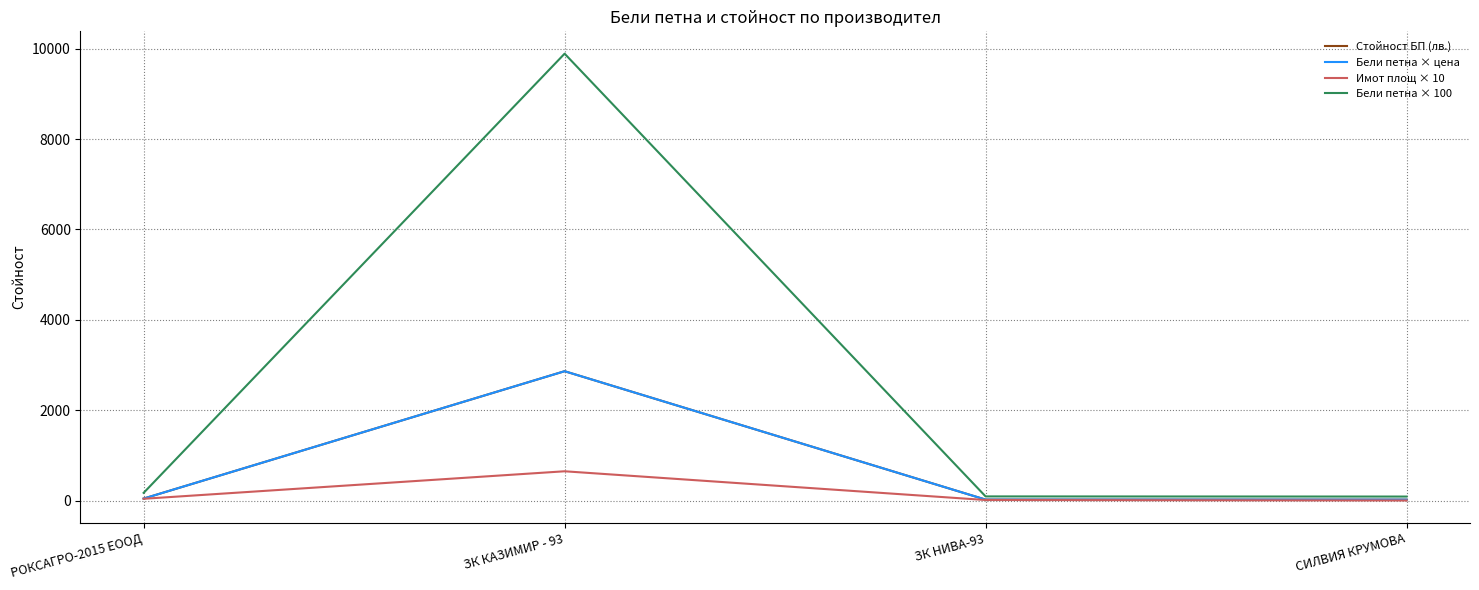

The value of Имот площ × 10 at ЗК КАЗИМИР - 93 is 655.0. True or false?

True